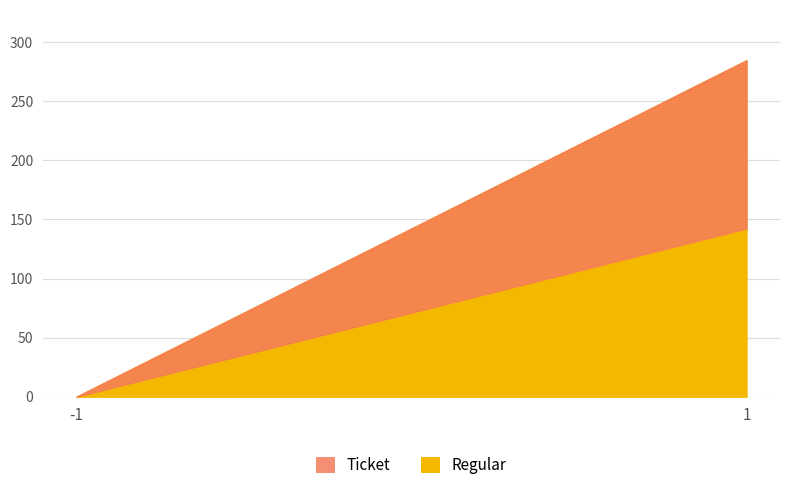

At which category is the sum across all series the highest?

1